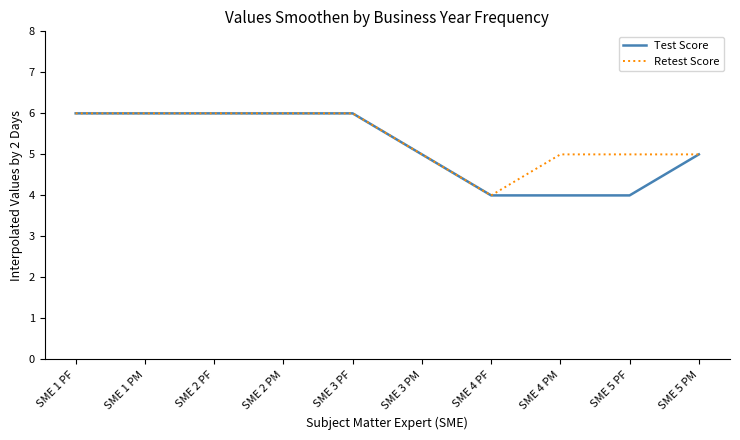

What is the difference between the highest and lowest values at SME 4 PM?

1